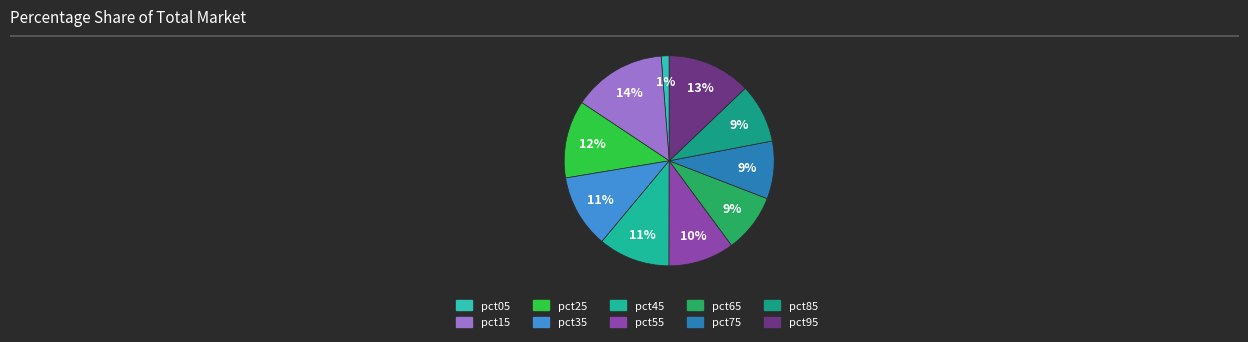

Which category has the biggest portion of the pie?

pct15